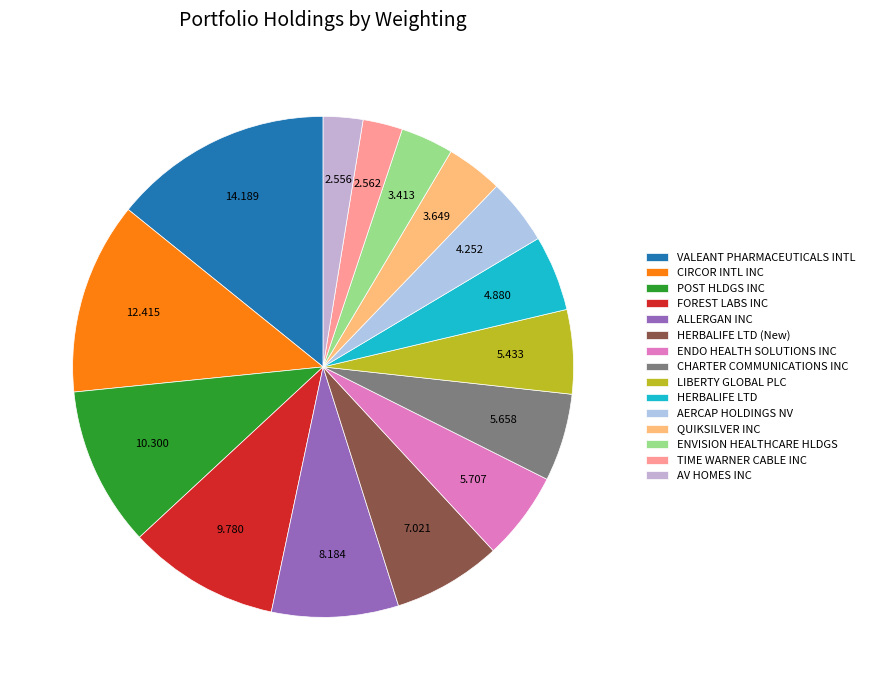

How many slices are in this pie chart?

15